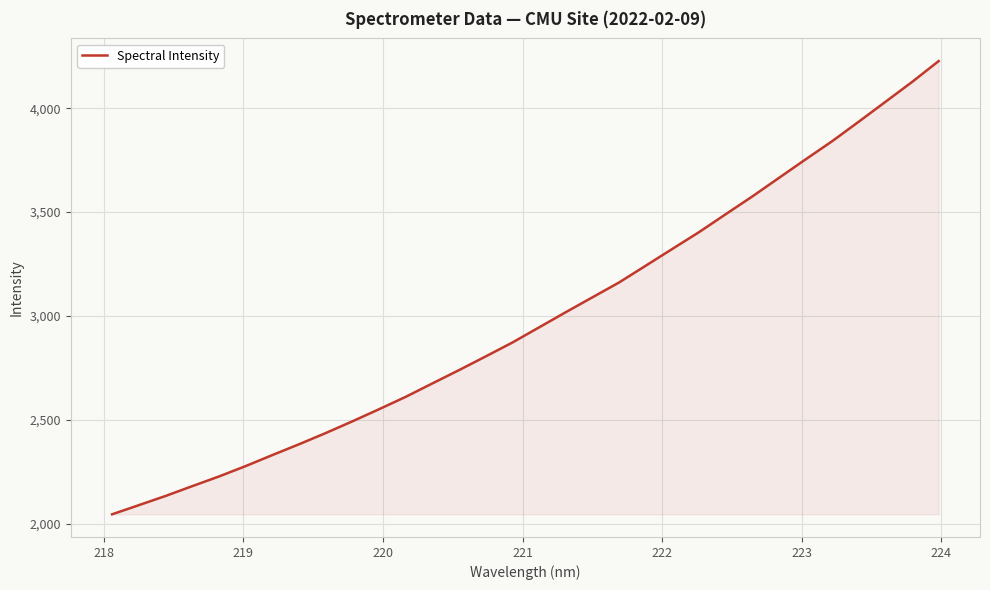

What is the minimum value shown in the chart?

2045.5